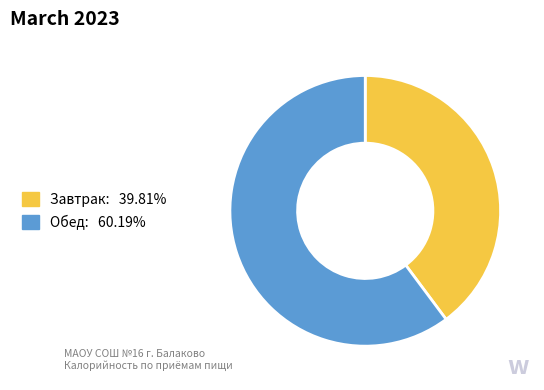

Between Завтрак and Обед, which is larger?

Обед